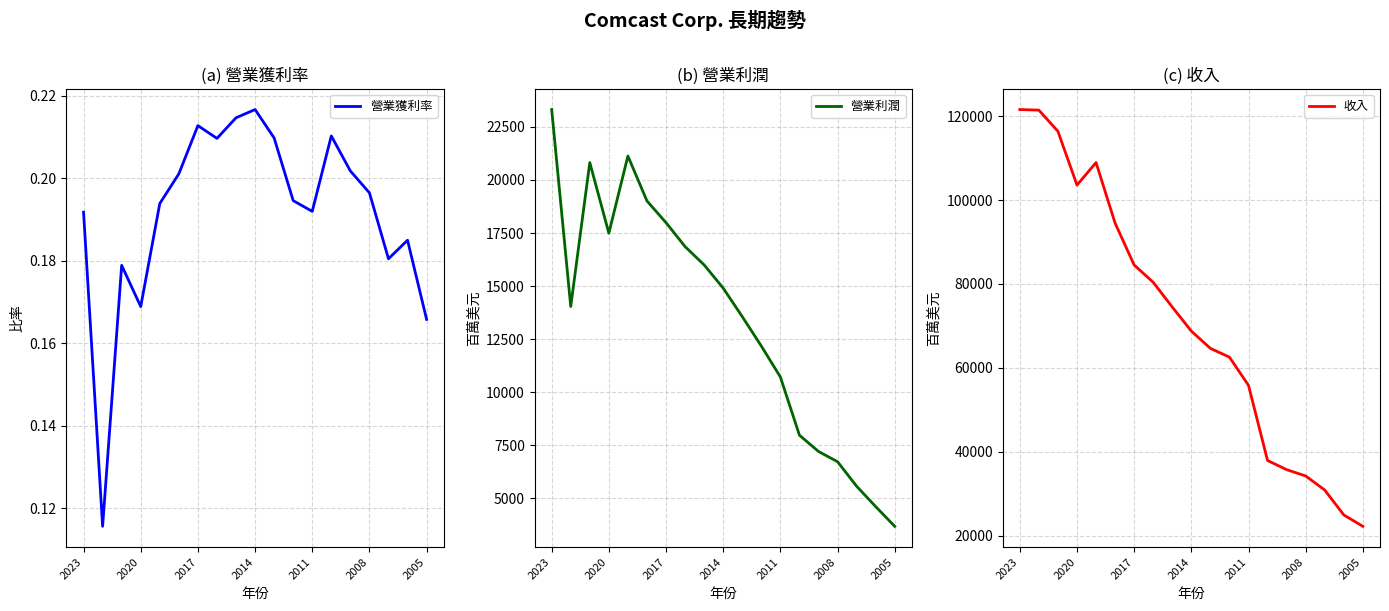

What is the difference between the maximum and minimum values in the 營業獲利率 series?

0.1